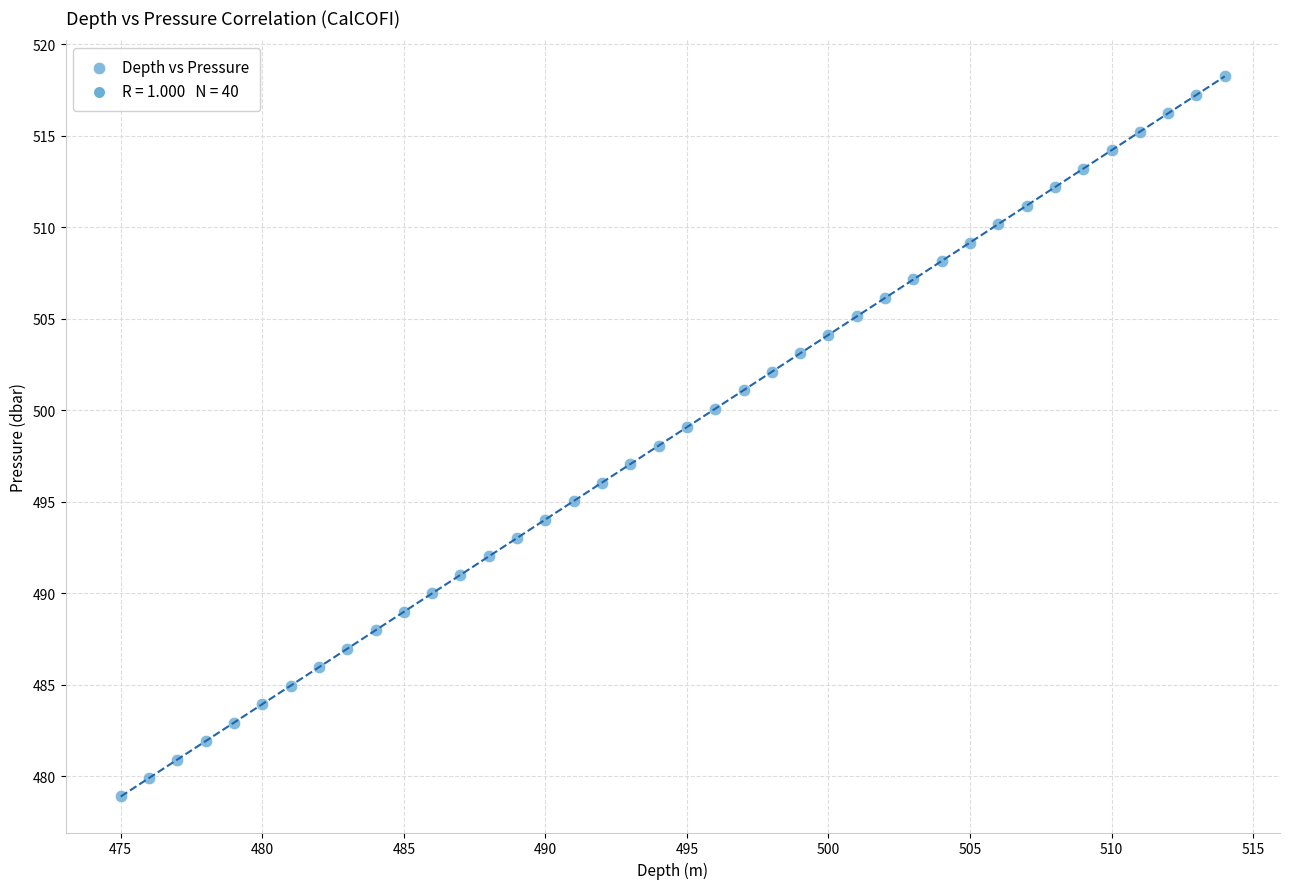

What is the range of X values (max minus min)?

39.0